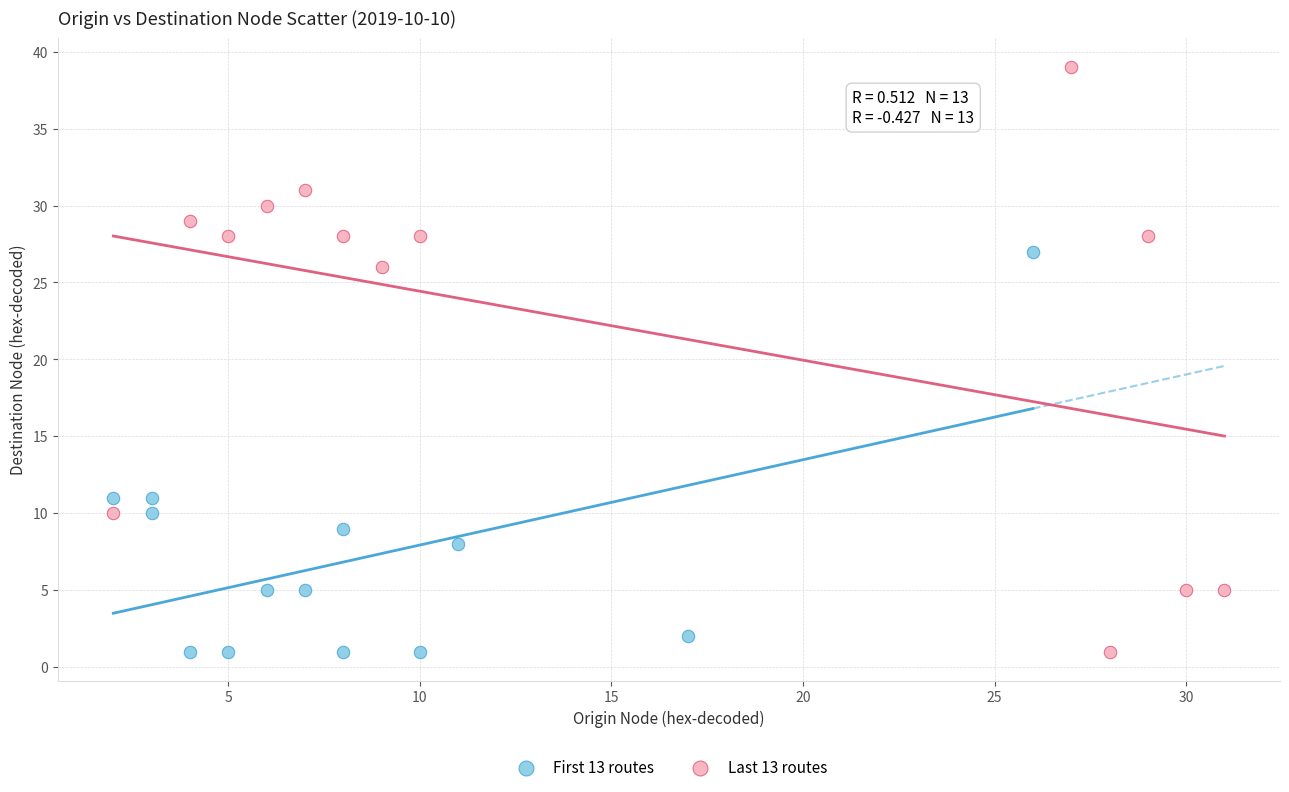

Which series has the widest spread of Y values?

Last 13 routes